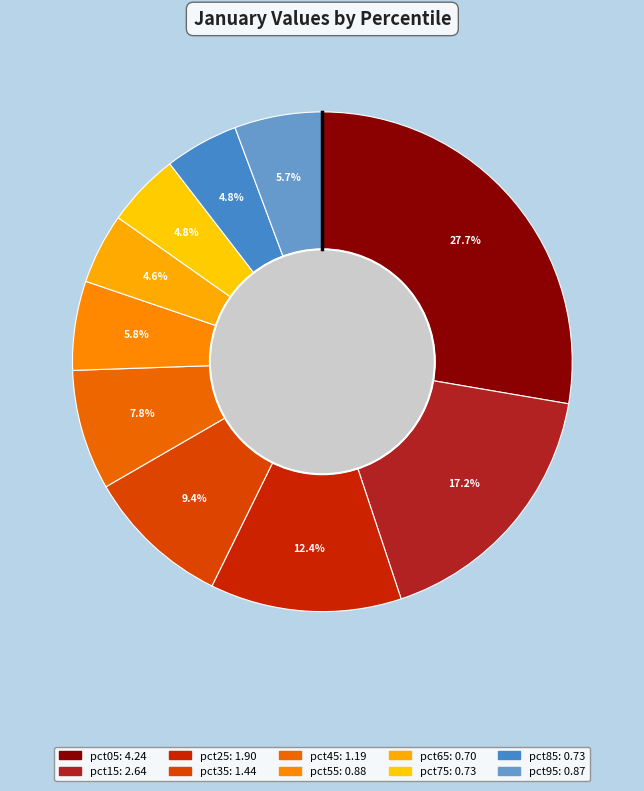

What is the ratio of the value at pct45 to the value at pct25?

0.6